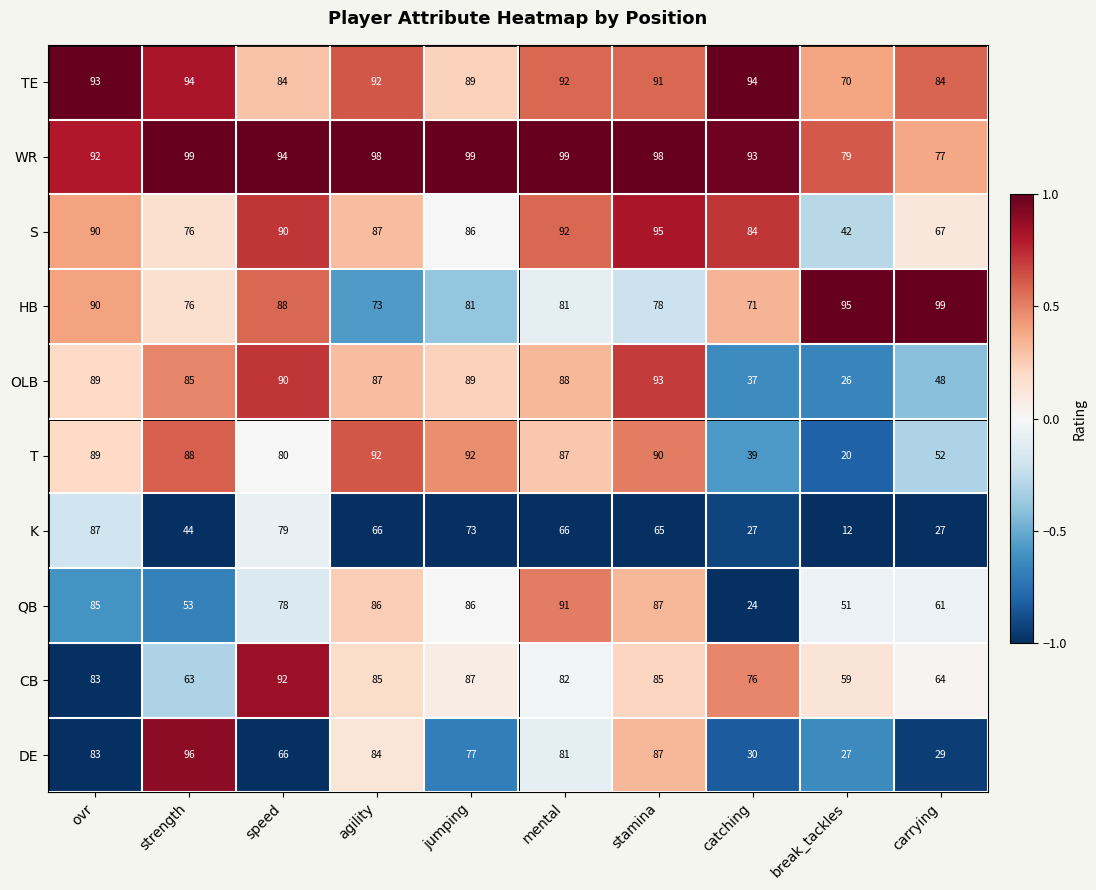

What is the spread (max minus min) of values at agility?

32